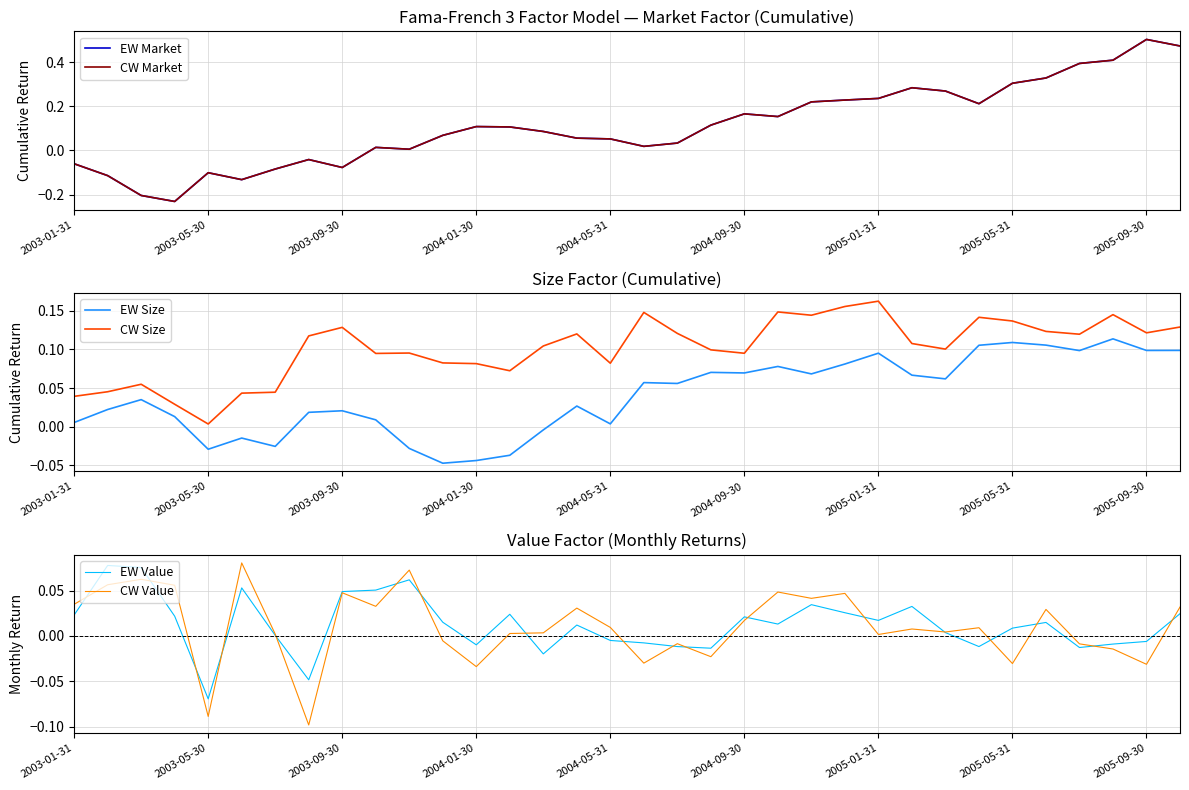

At which category does EW Size reach its first local valley?

2003-05-30